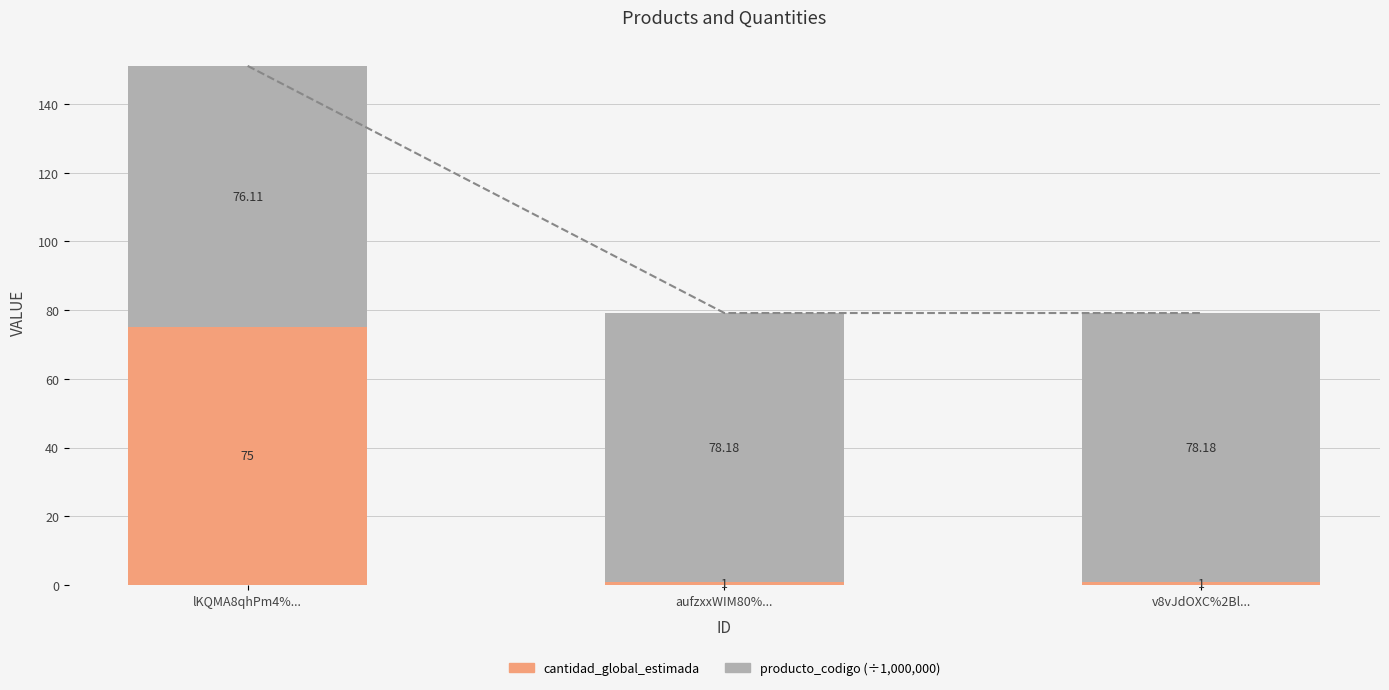

Reading left to right, extract all data points from this chart.

cantidad_global_estimada: lKQMA8qhPm4%...=75.0	aufzxxWIM80%...=1.0	v8vJdOXC%2Bl...=1.0
producto_codigo (÷1,000,000): lKQMA8qhPm4%...=76.1	aufzxxWIM80%...=78.2	v8vJdOXC%2Bl...=78.2